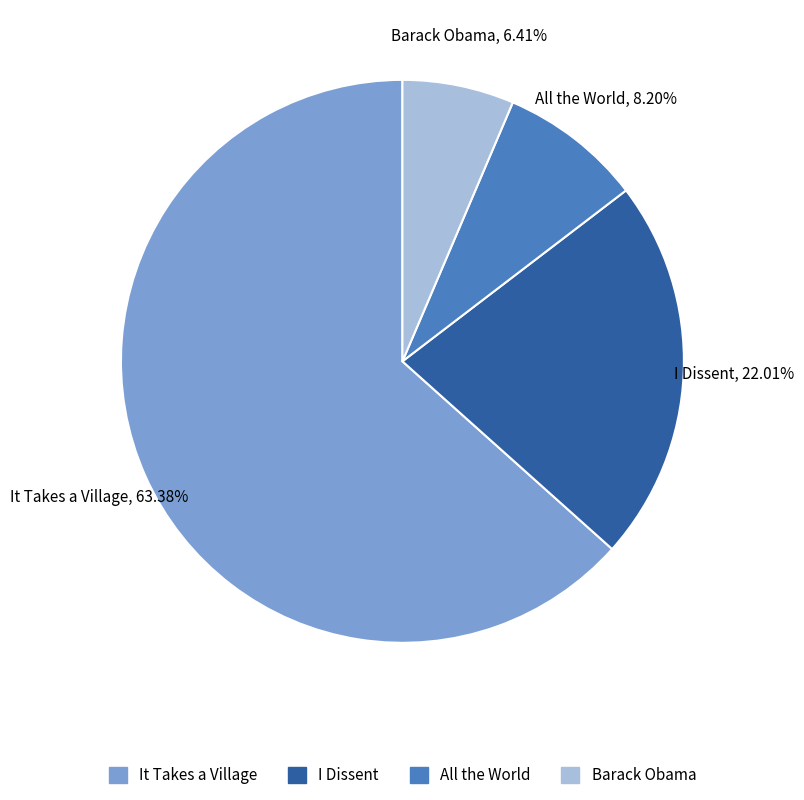

Is there a majority slice in this chart?

Yes